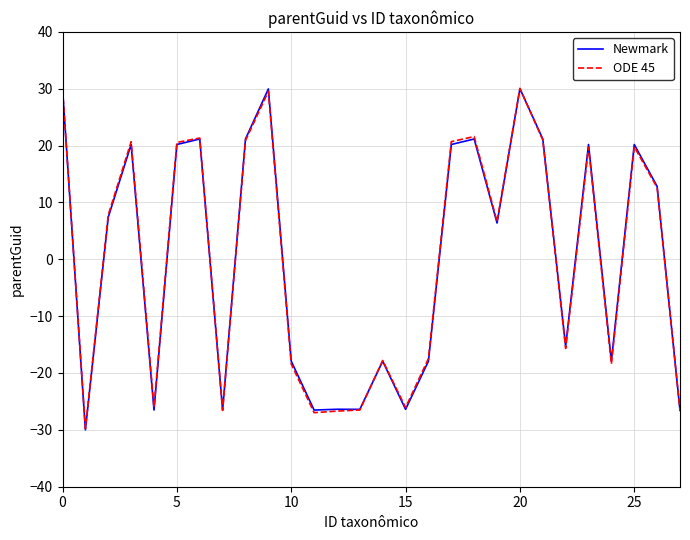

True or false: ODE 45 has more than 0 interior local peaks.

True